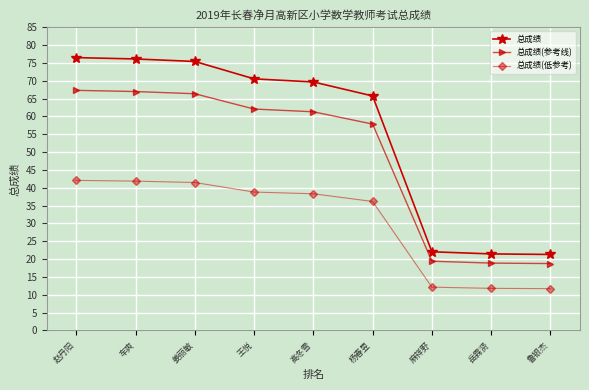

True or false: 总成绩 and 总成绩(参考线) cross at least once.

False